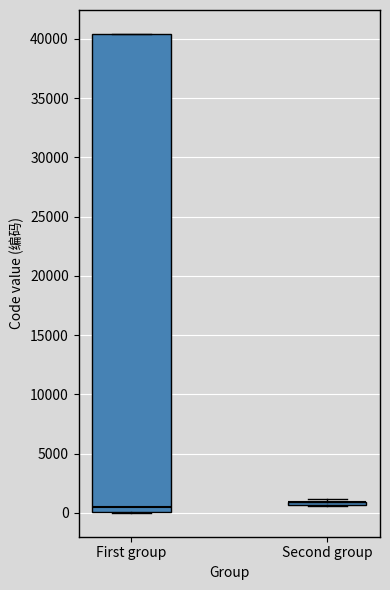

Reading left to right, transcribe this box plot: for each box, give where its median line is, the range the box spans, and where its two whiskers end, as read against the y-axis. The values are not printed on the chart, so give them approximately, as read against the axis.

First group: median 500, box 0 to 40500, whiskers 0 to 40500
Second group: box collapsed to a line at 1000, whiskers 500 to 1000